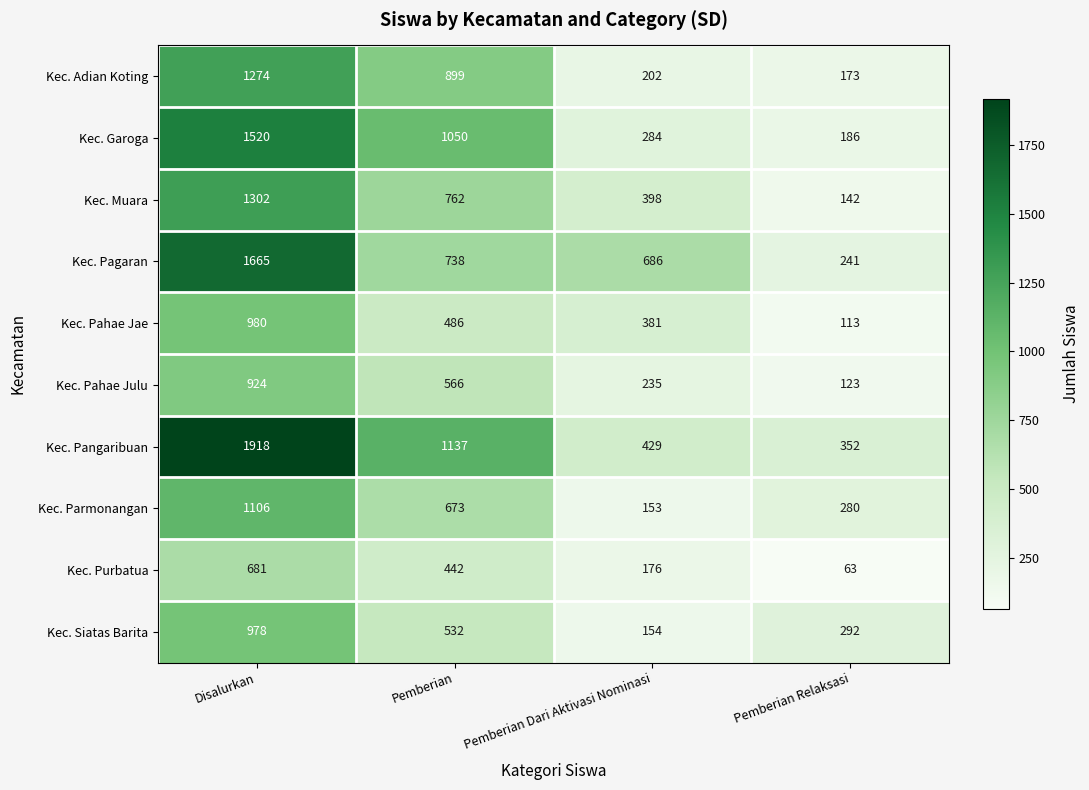

At which label does Kec. Parmonangan first exceed 673?

Disalurkan